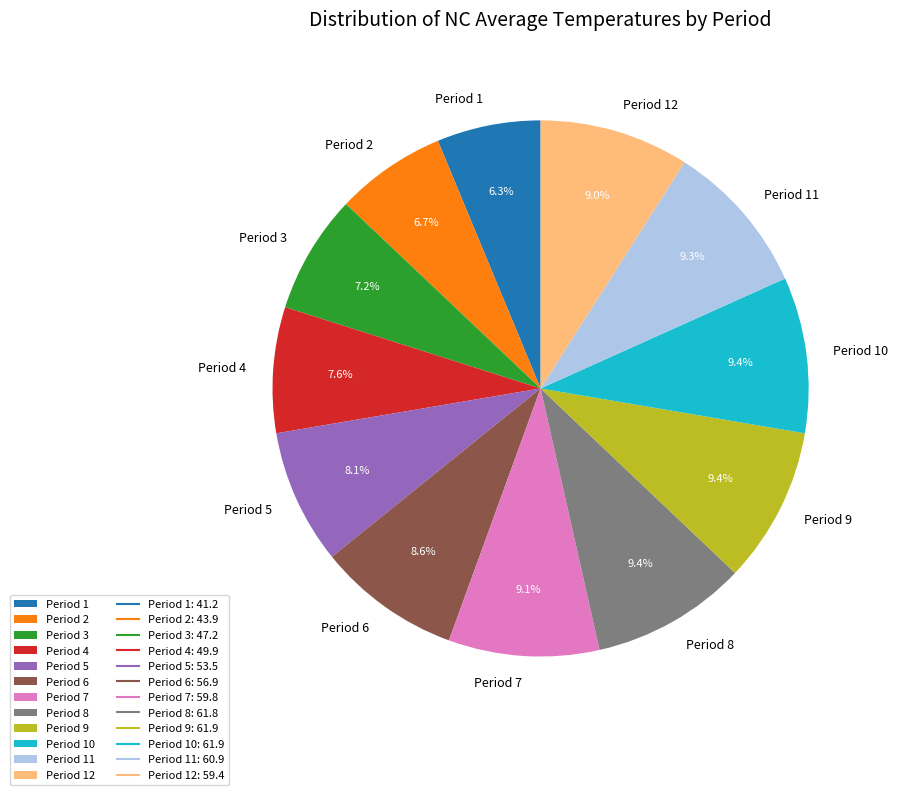

Is the sum of Period 3 and Period 11 greater than half?

No